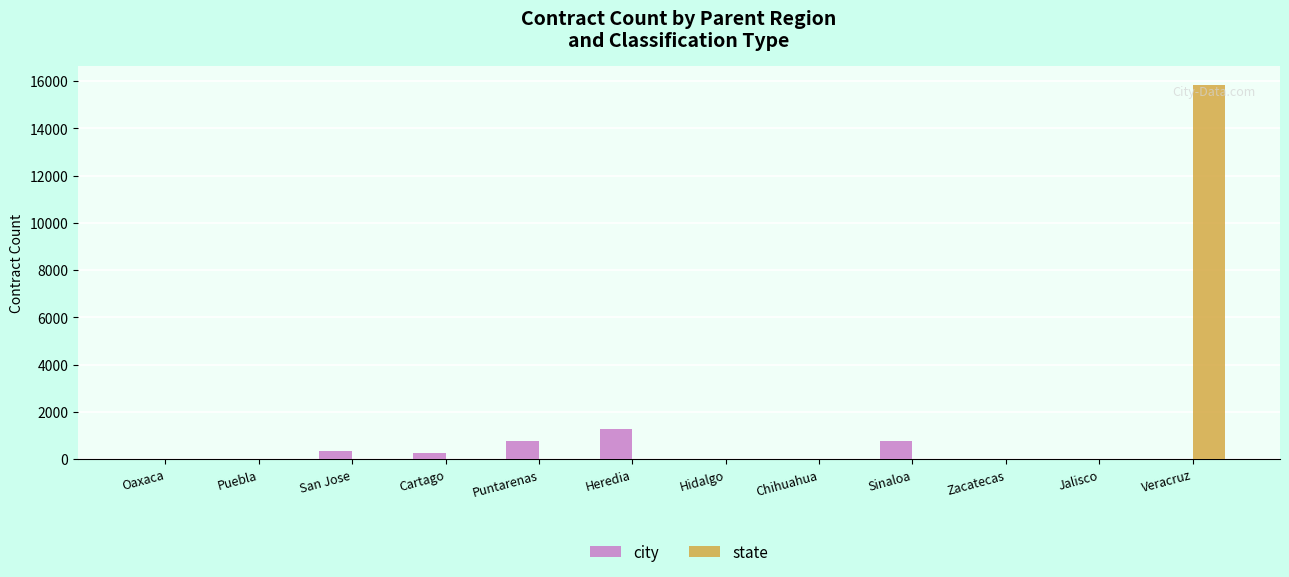

What is the sum of the city values at Hidalgo and Sinaloa?

778